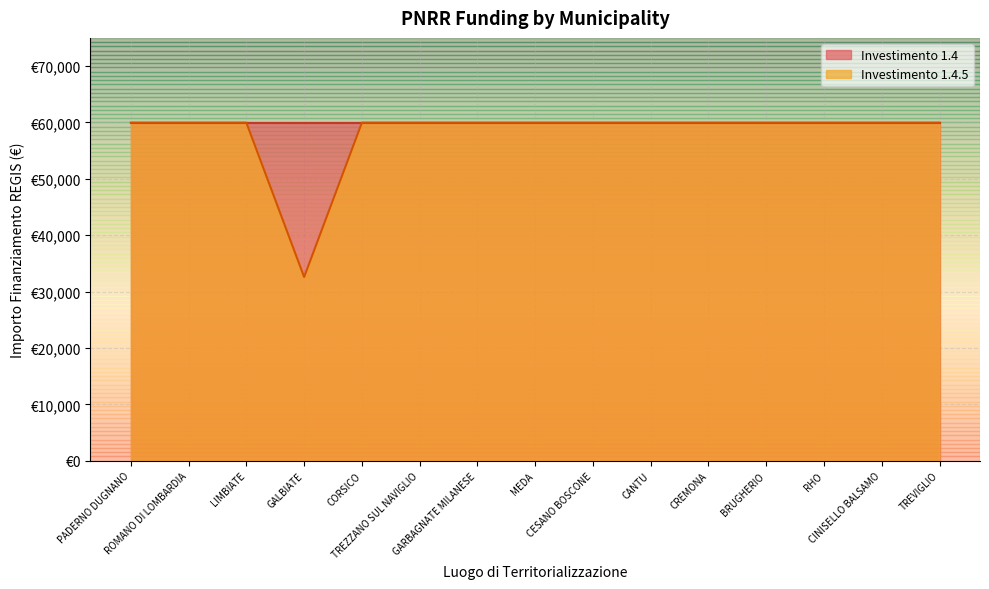

Which label corresponds to the smallest value in the chart?

GALBIATE